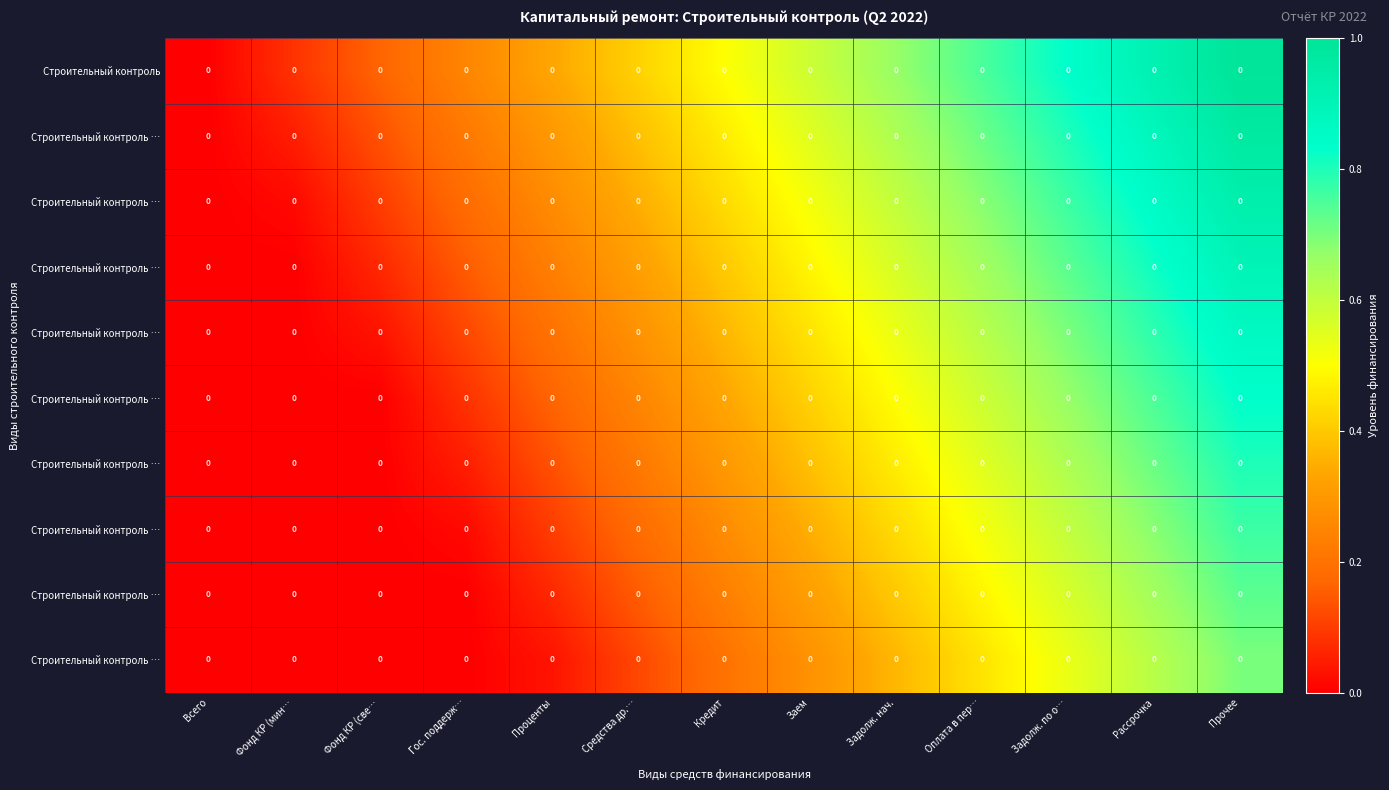

At how many categories does at least one series exceed 0?

12